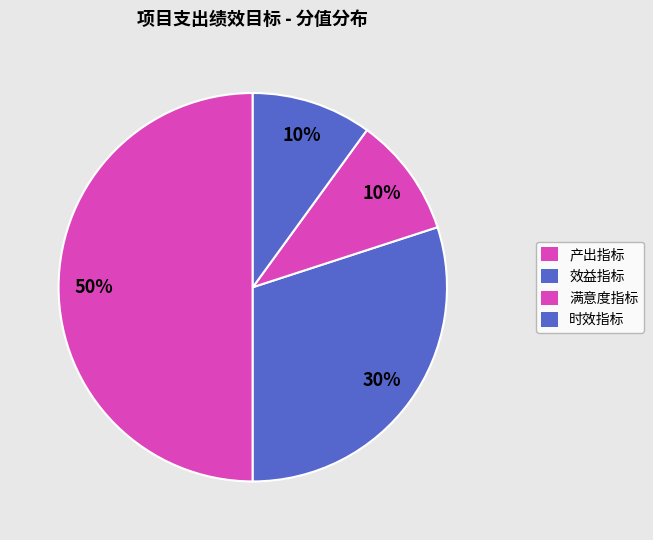

To the nearest percent, what percentage of the pie is 时效指标?

10%